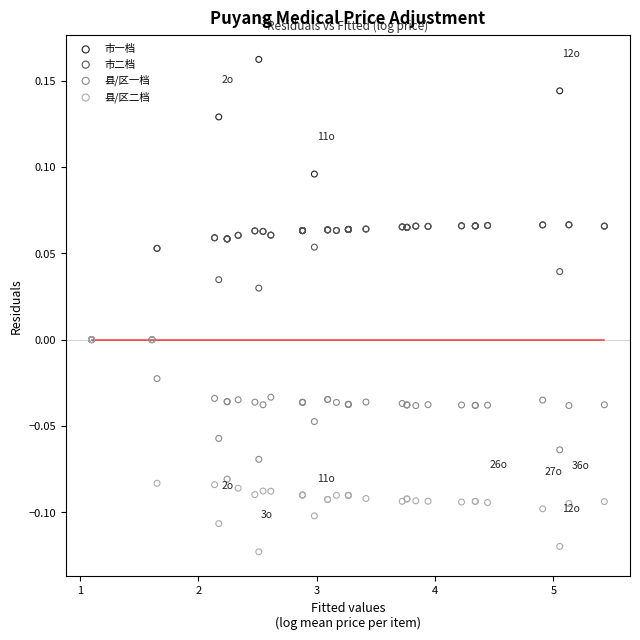

What are all the series names shown in the legend?

市一档, 市二档, 县/区一档, 县/区二档